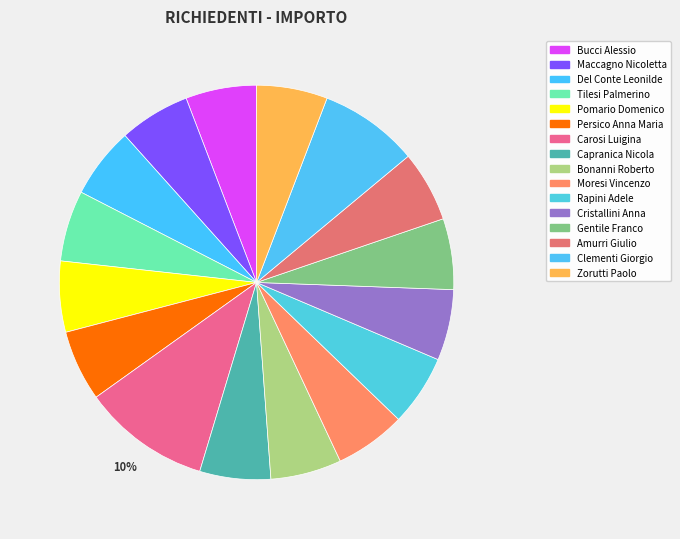

Does Bonanni Roberto represent more than half of the total?

No